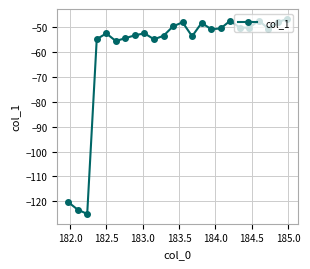

What is the value of the 19th point from the left?

-50.4